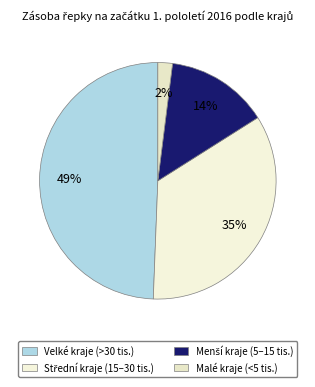

How many segments does this pie chart have?

4